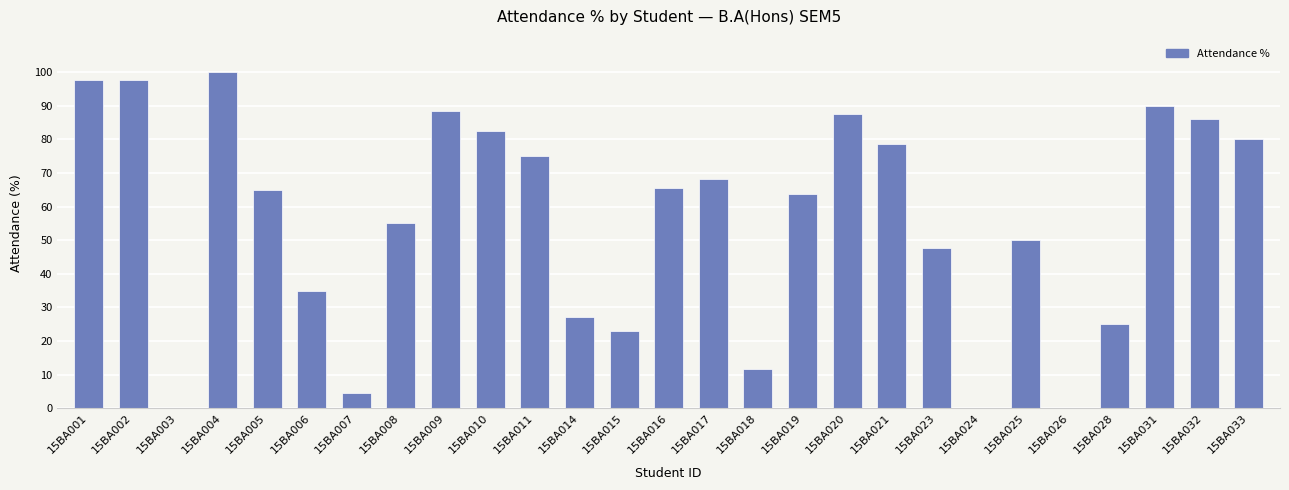

What is the change in value from 15BA011 to 15BA018?

-63.4